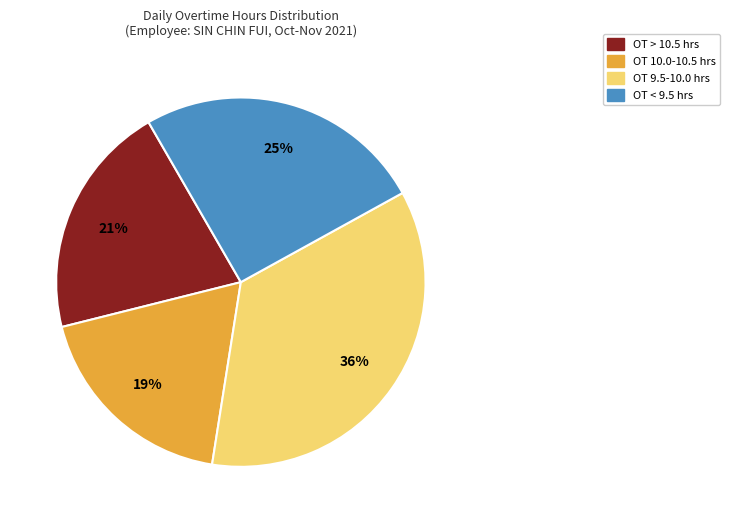

To the nearest percent, what is the average slice percentage?

25%